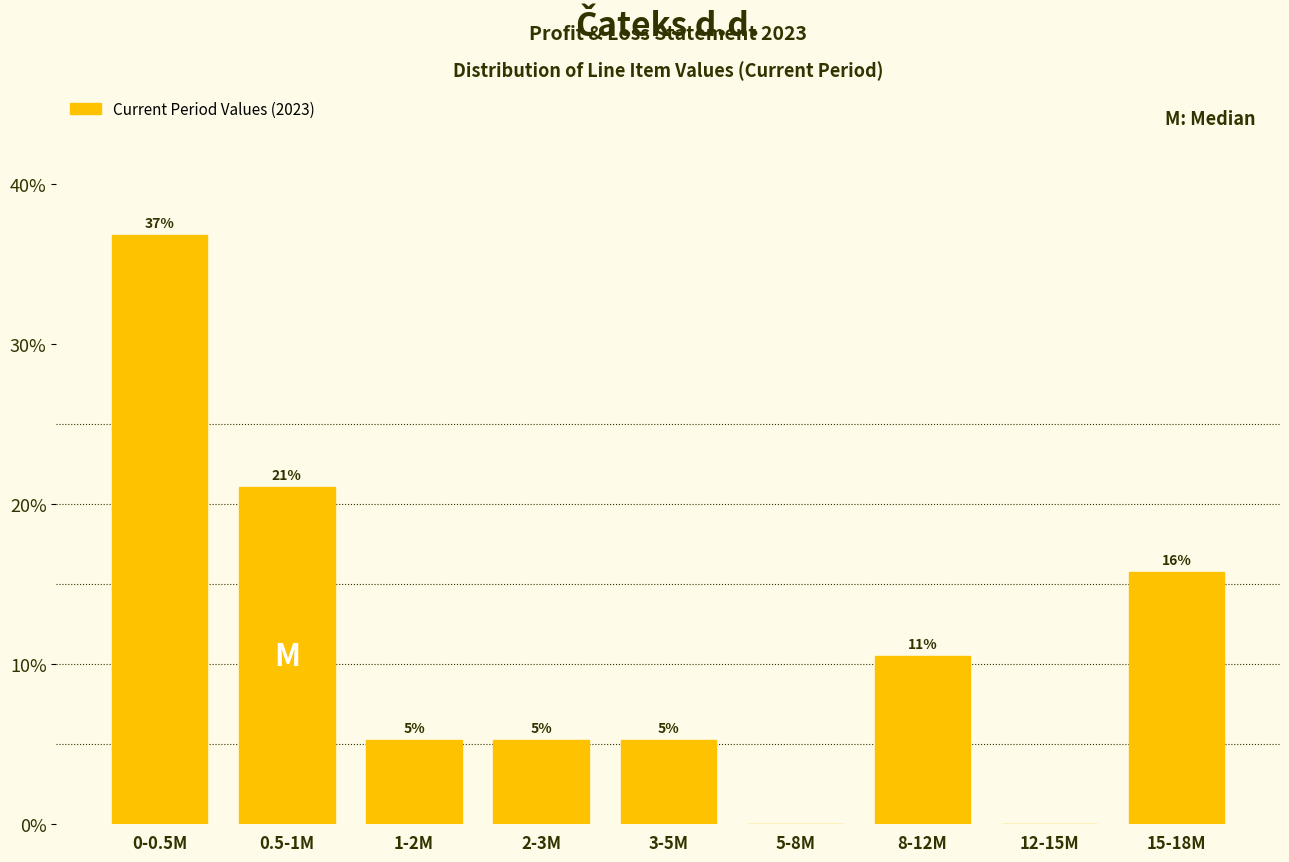

Are the bars horizontal?

No